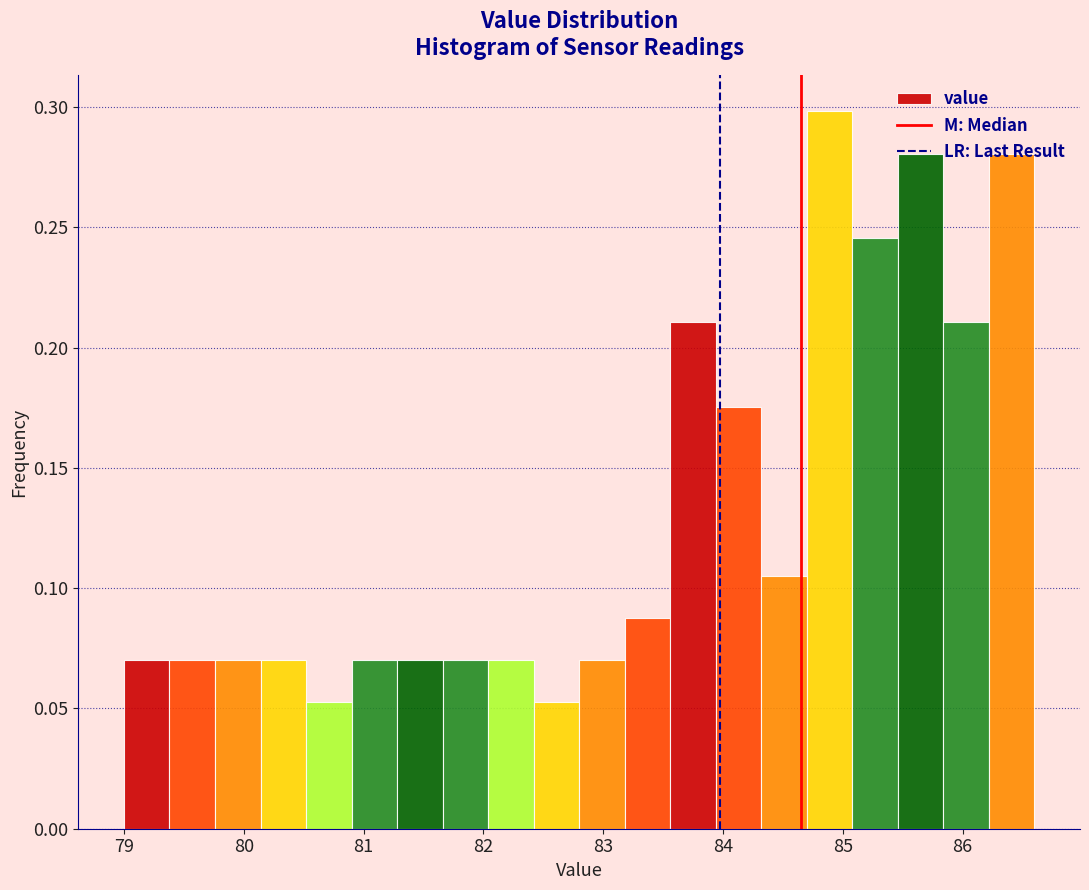

Around what value on the x-axis is the tallest bar? Give the approximate position of its centre, as read against the axis.

84.9